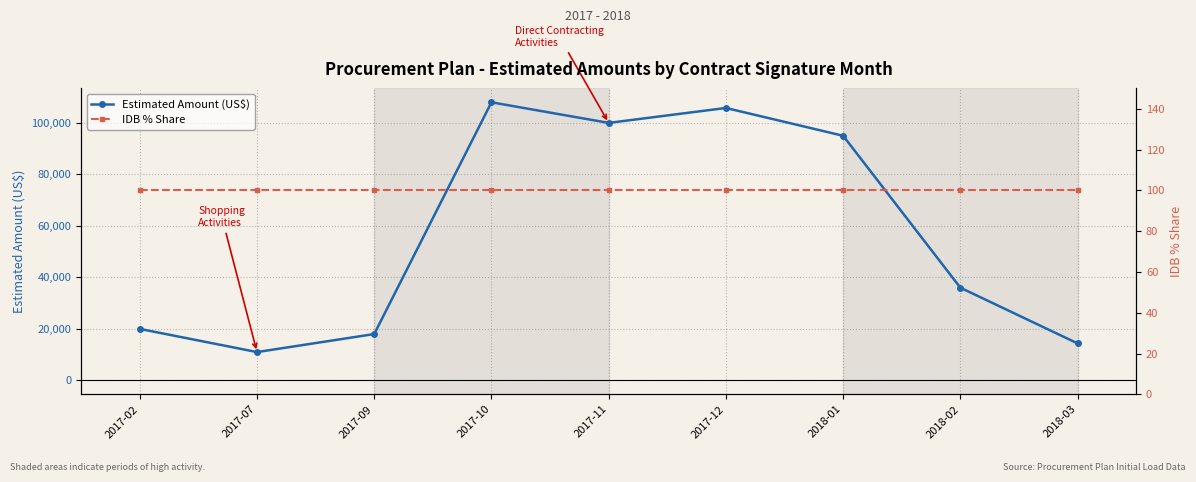

The Estimated Amount (US$) series shows 11000 at 2017-07. True or false?

True